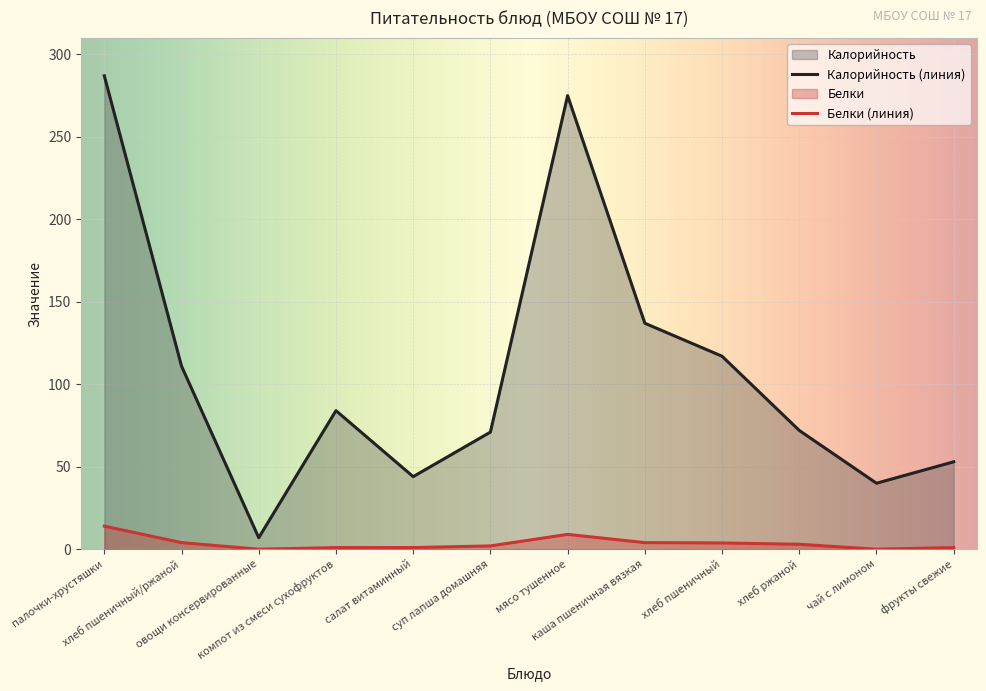

Between палочки-хрустяшки and чай с лимоном, which series saw the biggest shift?

Калорийность (линия)